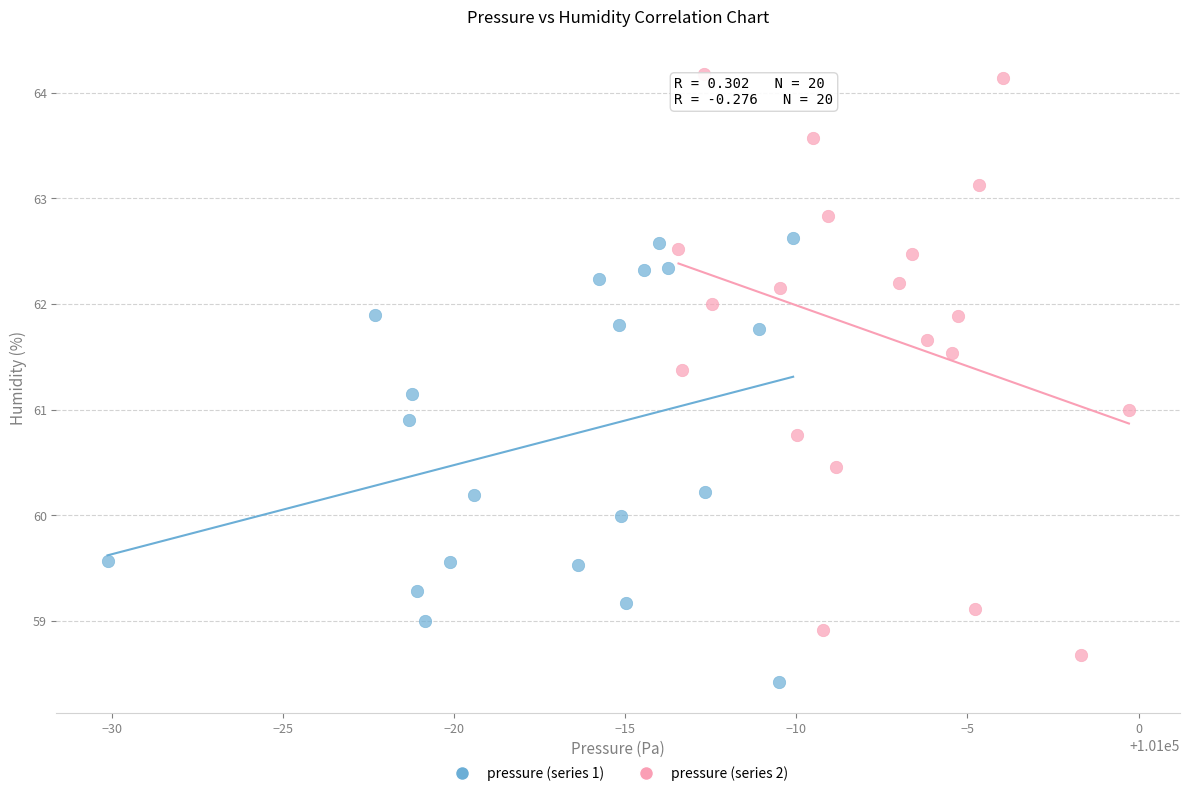

Which series has the largest Y range (max minus min)?

pressure (series 2)